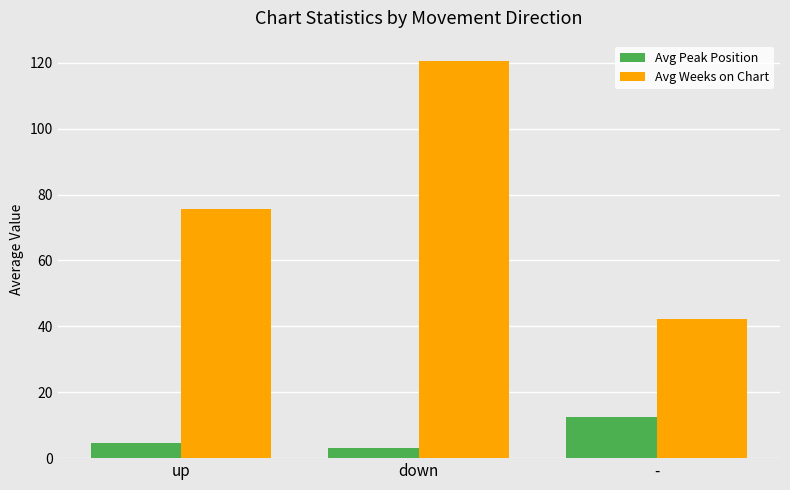

What position from the left is down?

2